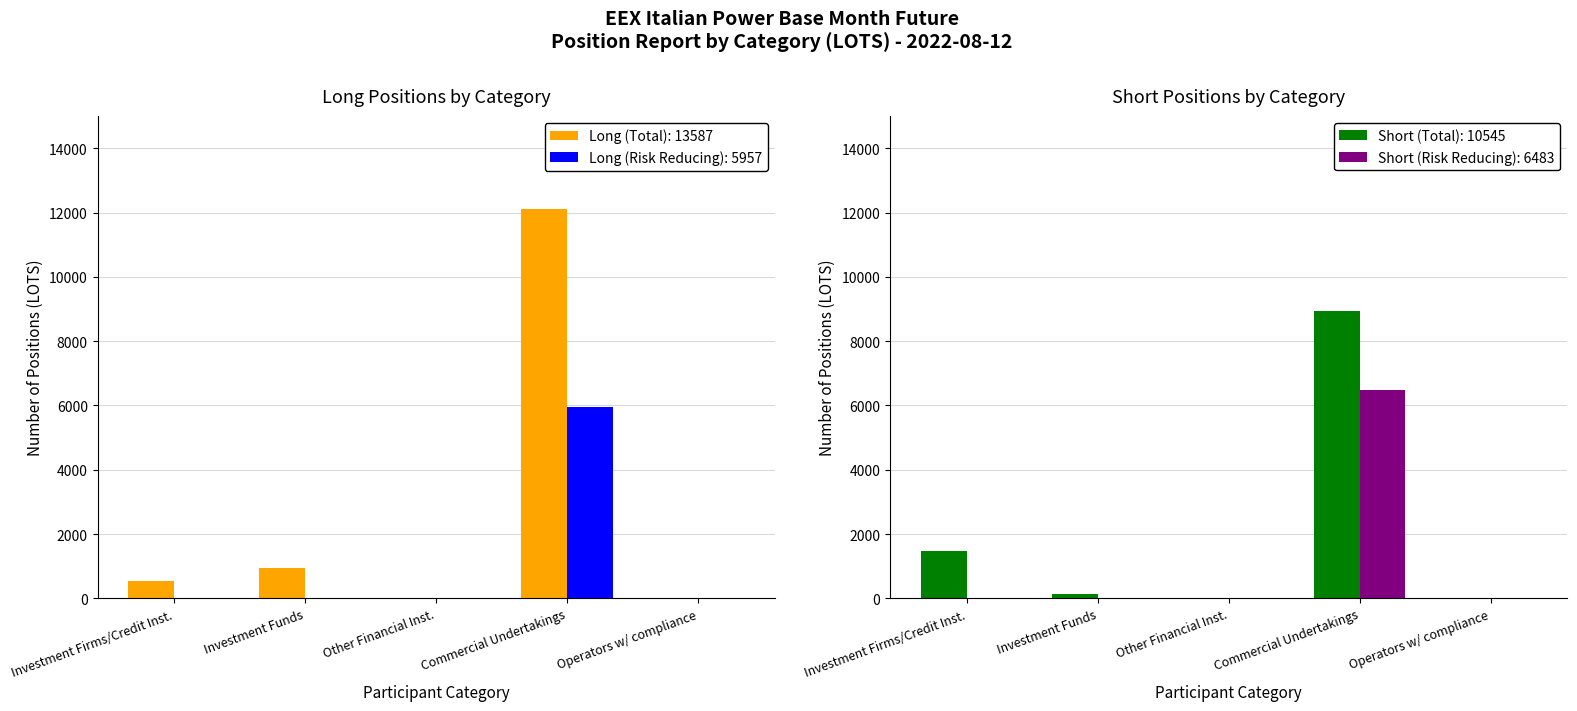

At which label is Long (Risk Reducing) closest to 2978?

Investment Firms/Credit Inst.